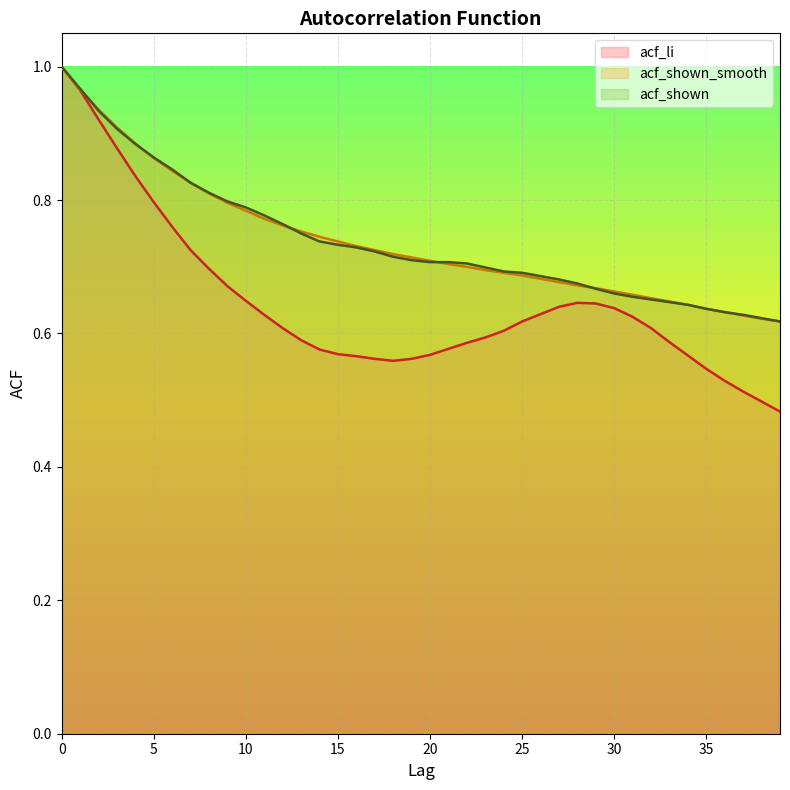

Is it true that acf_shown_smooth equals 1.5 at 1?

False